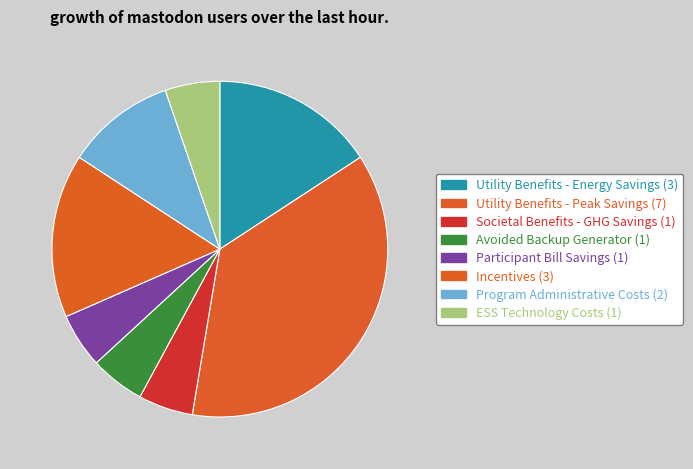

Is there any slice that represents more than half of the pie?

No